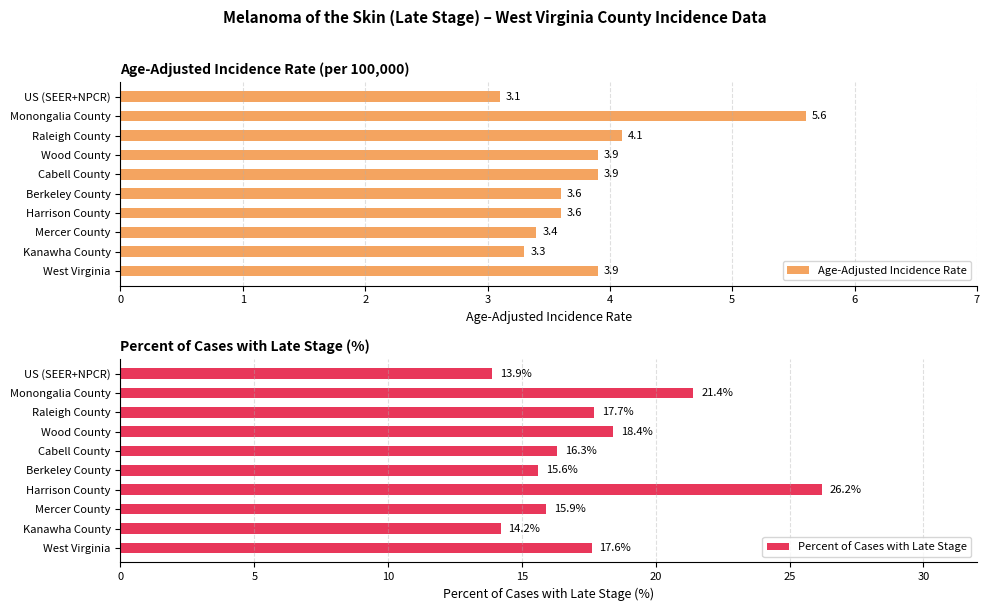

Which category has the lowest value in the Age-Adjusted Incidence Rate series?

US (SEER+NPCR)